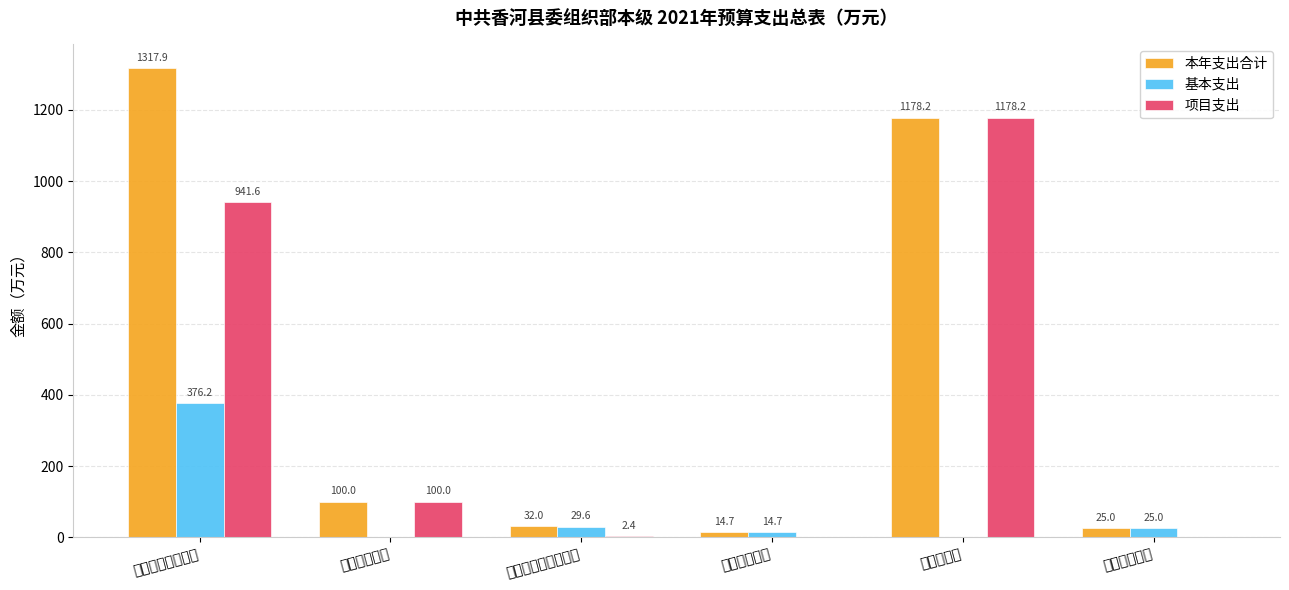

Is it true that 基本支出 equals 29.6 at 社会保障和就业支出?

True